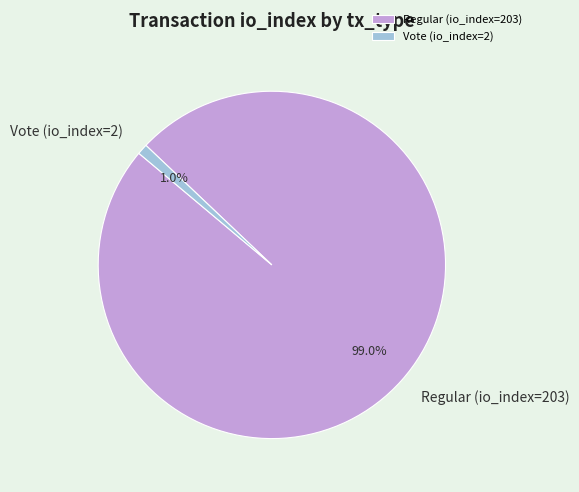

To the nearest percent, what is the difference between the largest and smallest slice percentages?

98%